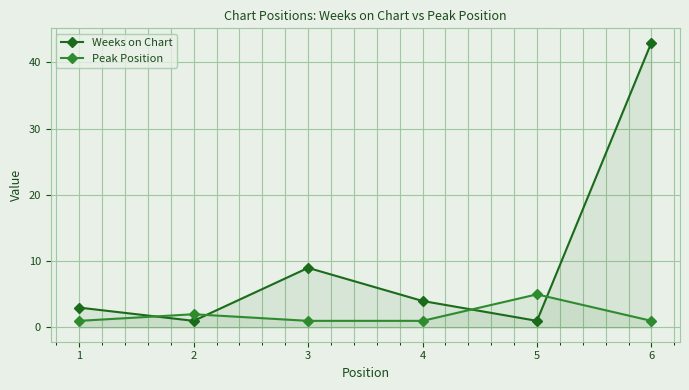

Reading left to right, list all the values displayed in this chart.

Weeks on Chart: 1=3	2=1	3=9	4=4	5=1	6=43
Peak Position: 1=1	2=2	3=1	4=1	5=5	6=1